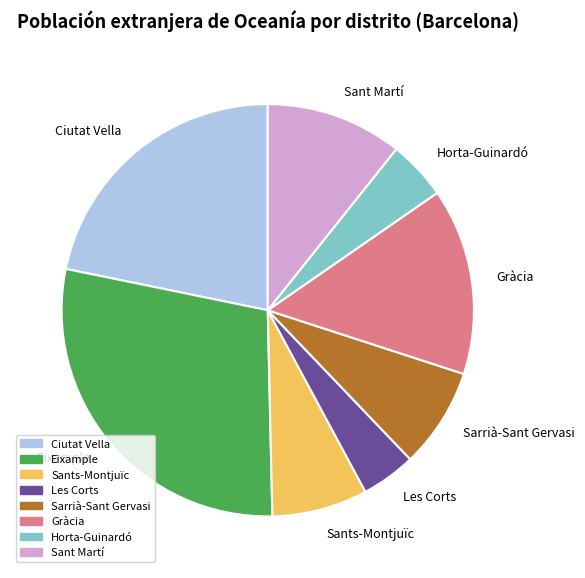

The Gràcia slice represents 27% of the pie. True or false?

False